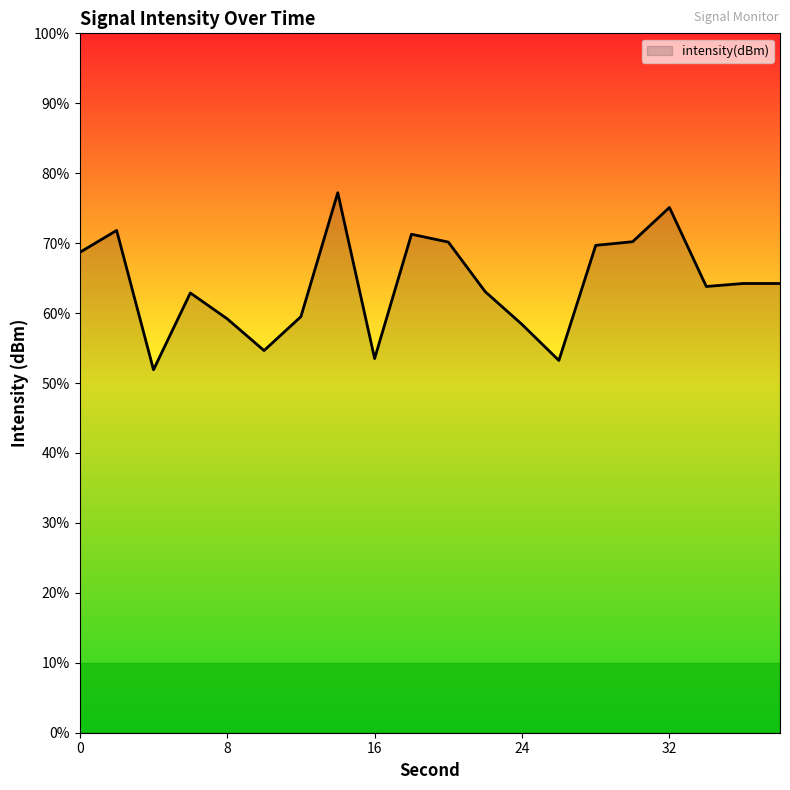

The value at 14 is -121.4. True or false?

True